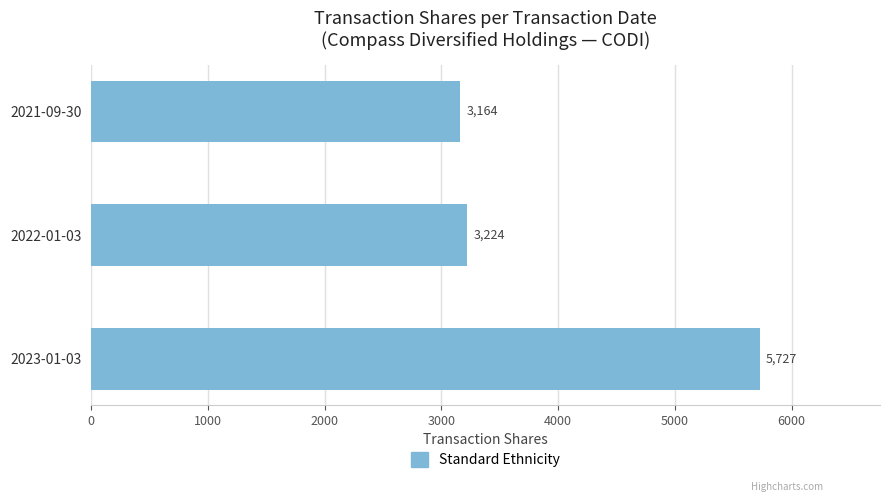

Does the chart contain stacked bars?

No